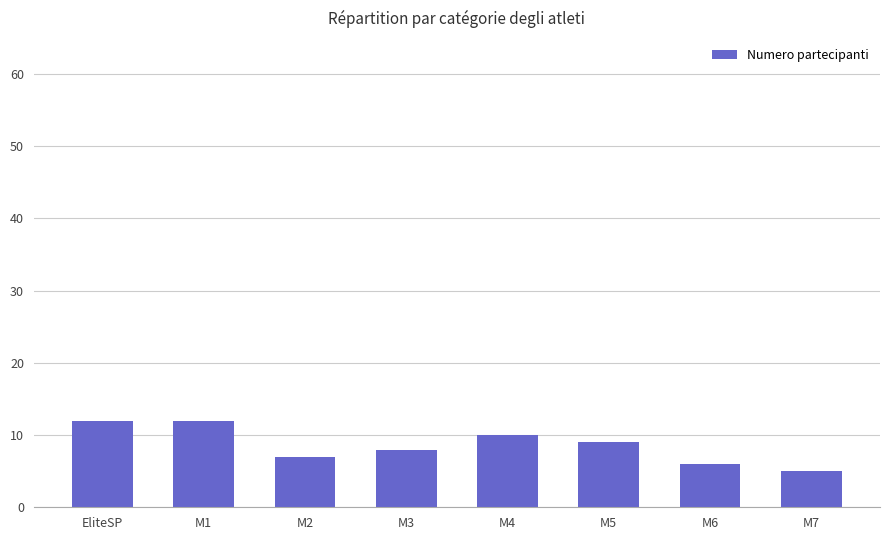

What is the label of the 7th bar from the left?

M6